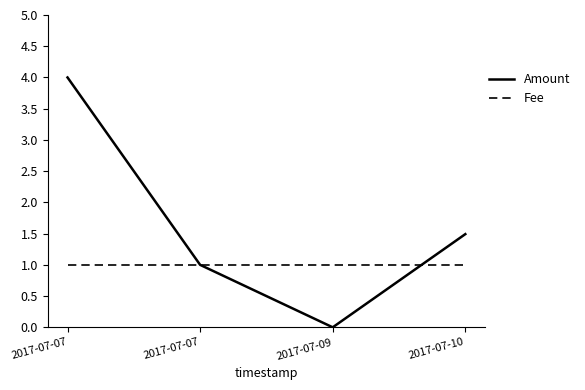

Between which two adjacent categories do Fee and Amount first intersect?

2017-07-09 and 2017-07-10